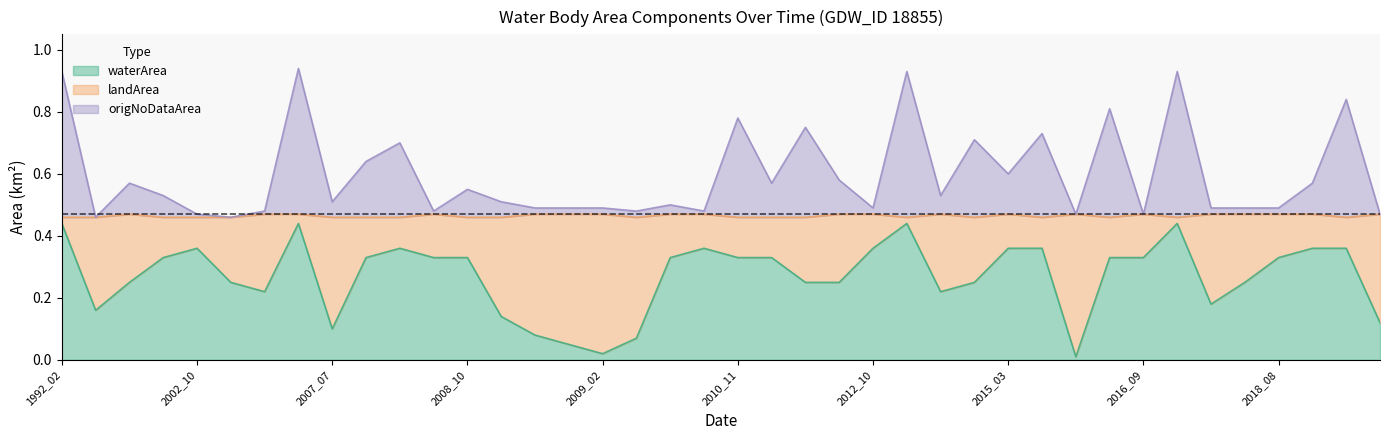

Where is landArea nearest to the value 0?

1992_02